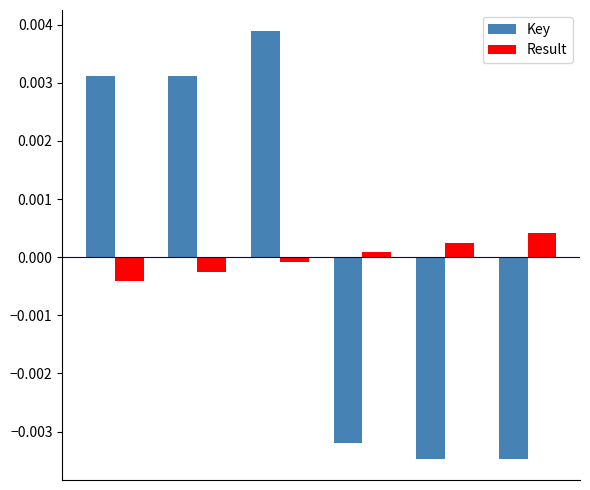

How many values in Key are below zero?

3